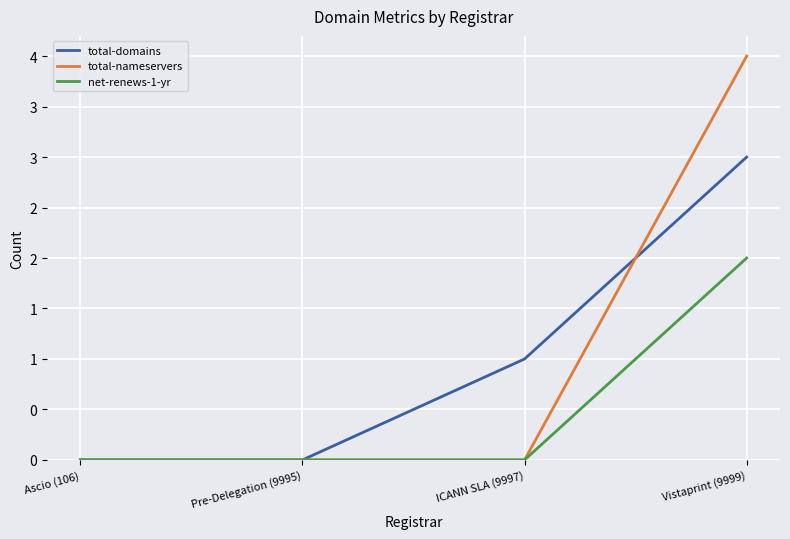

Is this an area chart (filled region under the line)?

No